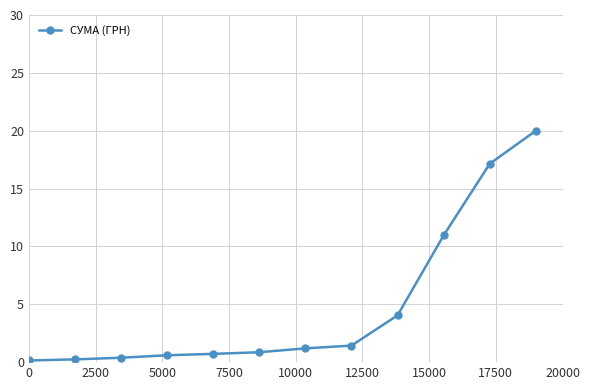

What is the value of the 12th point from the left?

20.0